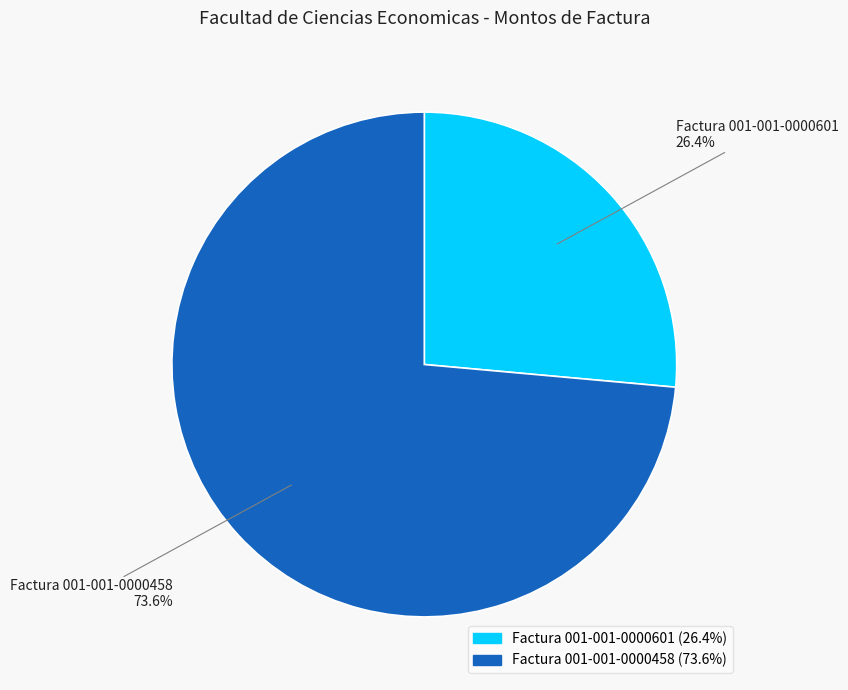

To the nearest percent, what is the average slice percentage?

50%